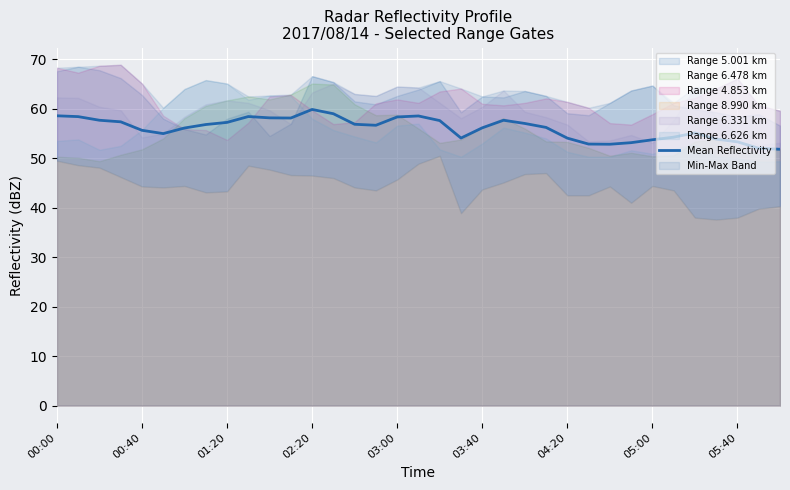

The value at 18 is 94.2. True or false?

False